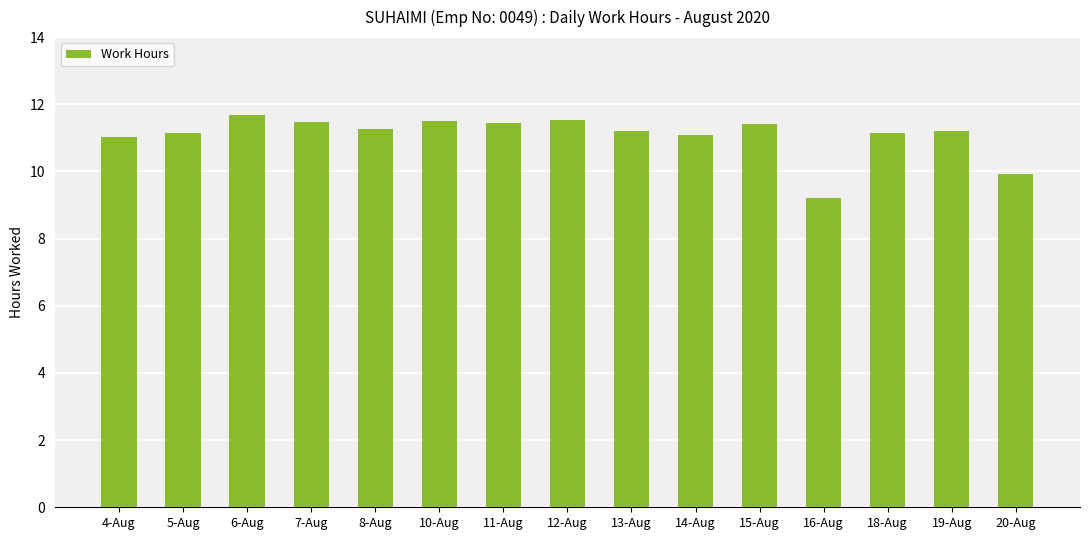

True or false: the data shows 11.4 at 15-Aug.

True